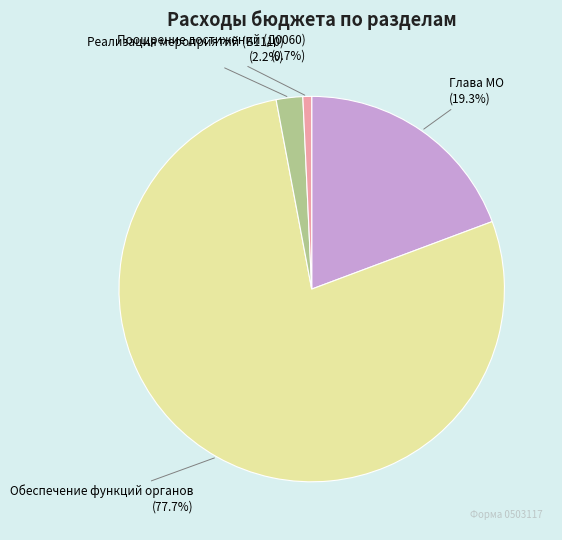

Rank the categories by value from highest to lowest.

Обеспечение функций органов, Глава МО, Реализация мероприятий (Б1110), Поощрение достижений (Д0060)